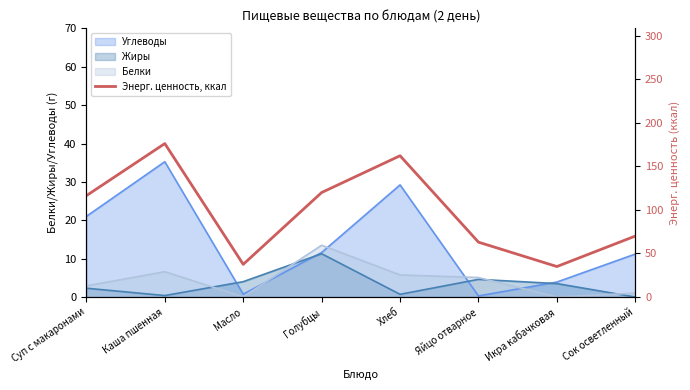

Does the chart have visible grid lines?

No